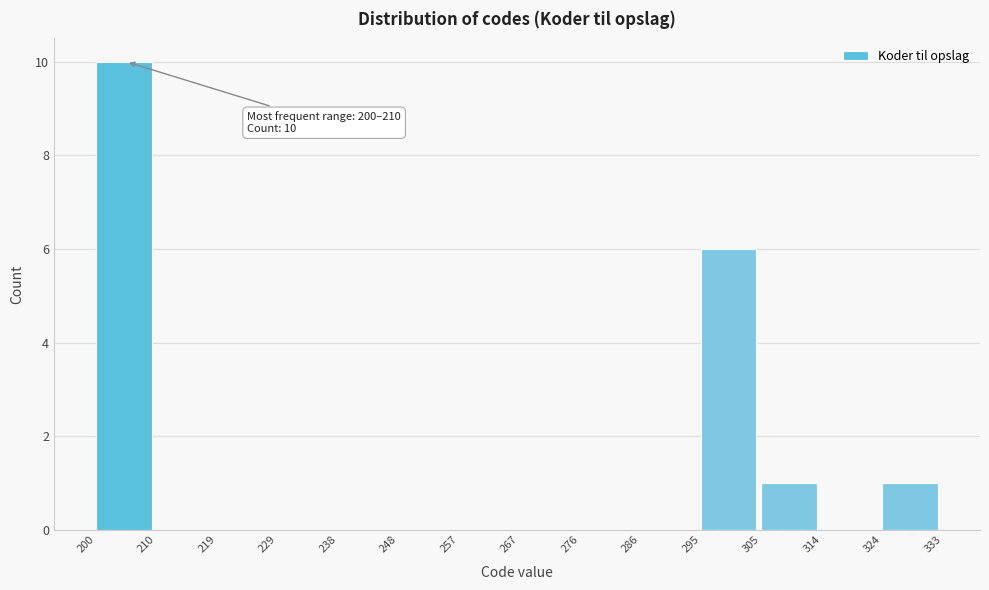

Which range on the x-axis has the tallest bar?

200 to 210